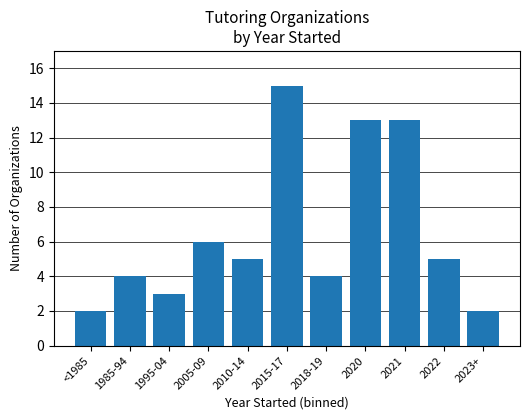

What position from the right is 2005-09?

8